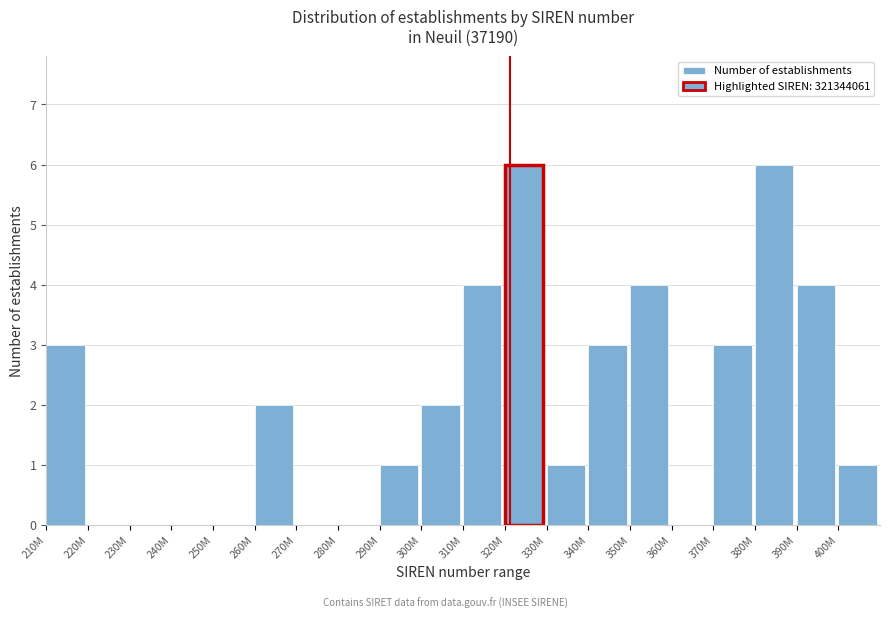

Reading right to left, what are all the values shown in this chart?

400M=1	390M=4	380M=6	370M=3	360M=0	350M=4	340M=3	330M=1	320M=6	310M=4	300M=2	290M=1	280M=0	270M=0	260M=2	250M=0	240M=0	230M=0	220M=0	210M=3